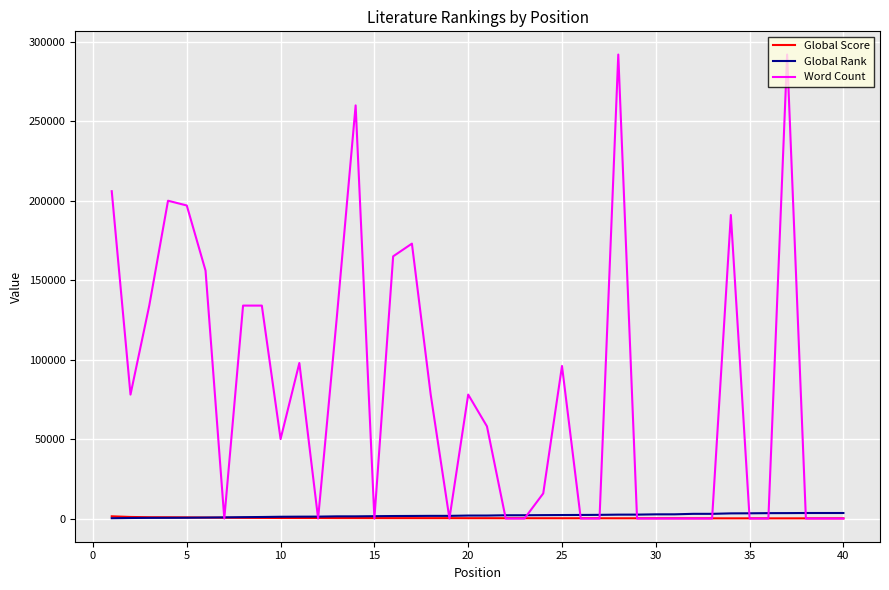

Does the chart display data point markers on the line(s)?

No